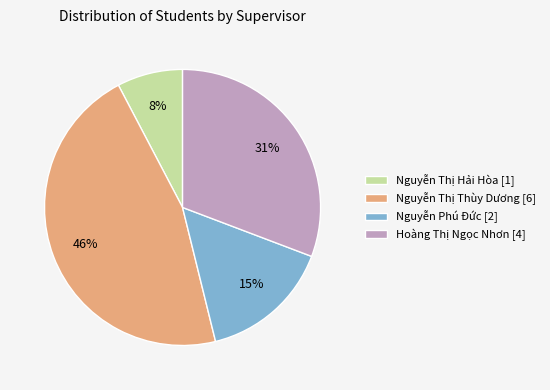

Is there a majority slice in this chart?

No